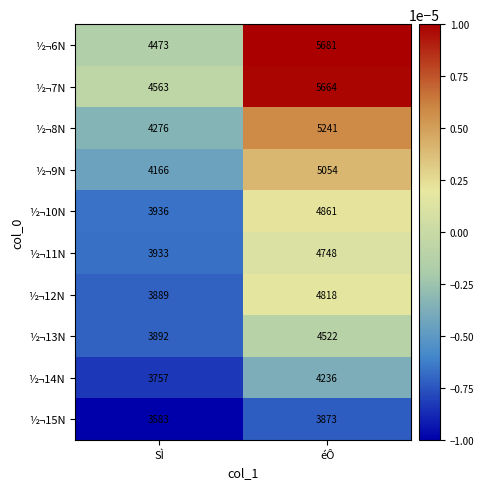

Which series has the largest range (max minus min)?

½¬6N